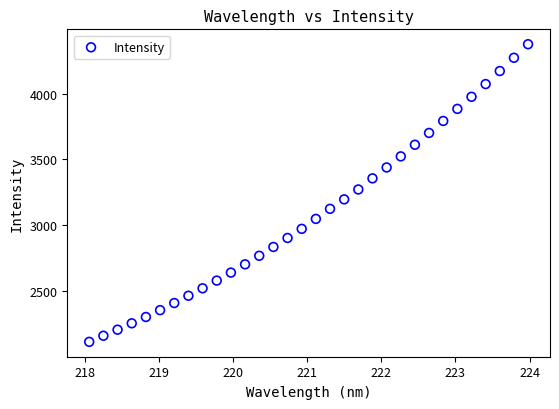

What is the range of Y values (max minus min)?

2258.1